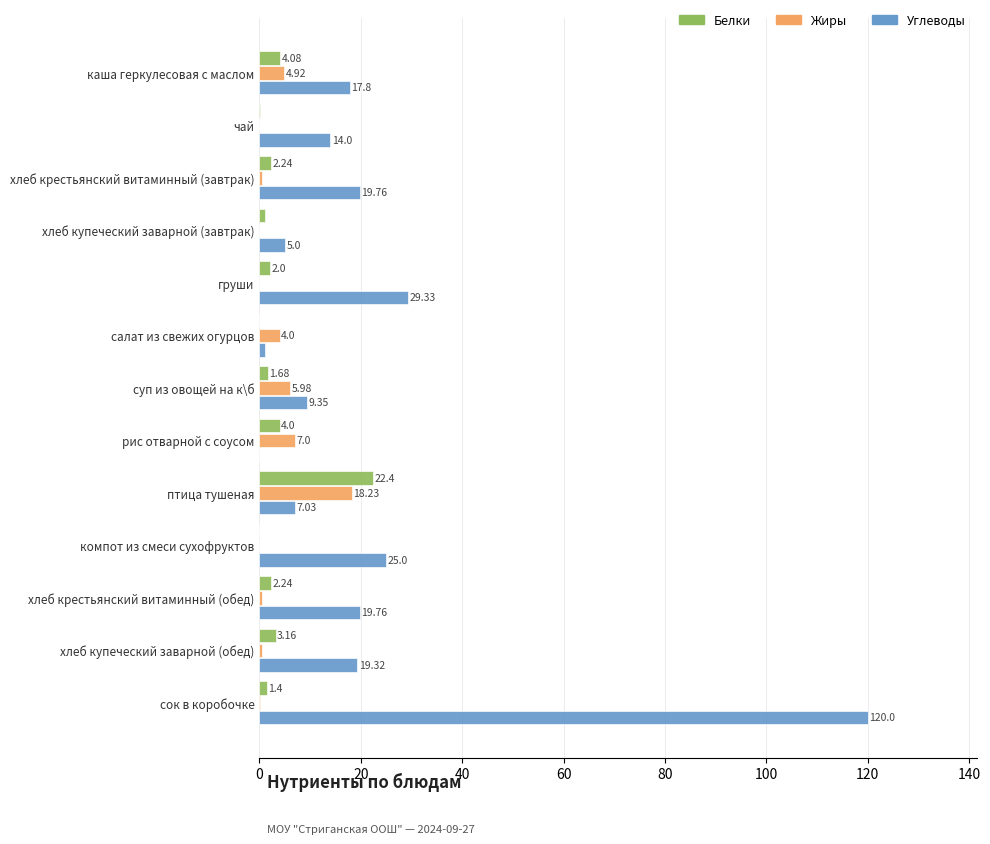

How many data points does each series have?

13